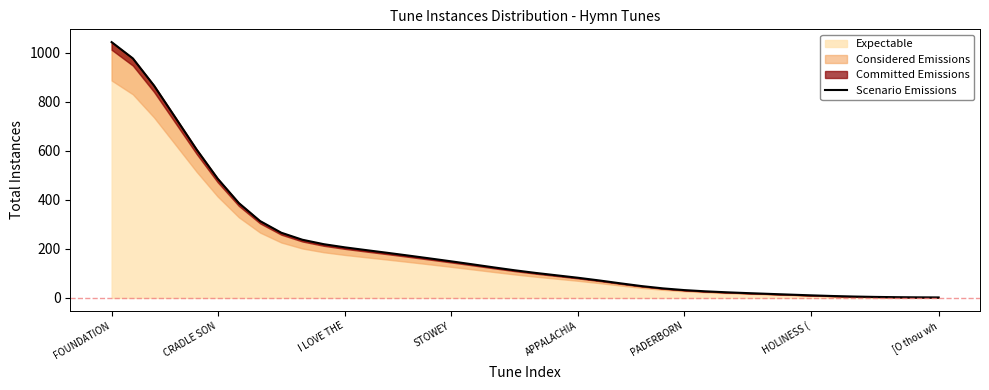

What is the label of the 27th point from the right?

13